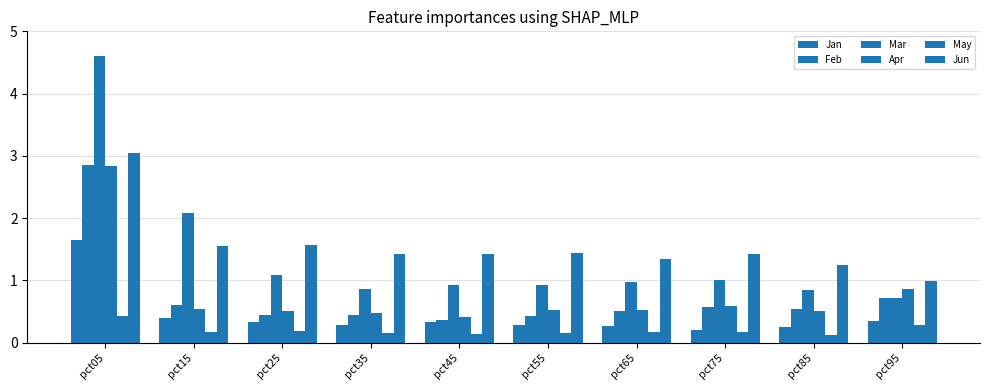

What is the total value across all series at pct25?

4.1